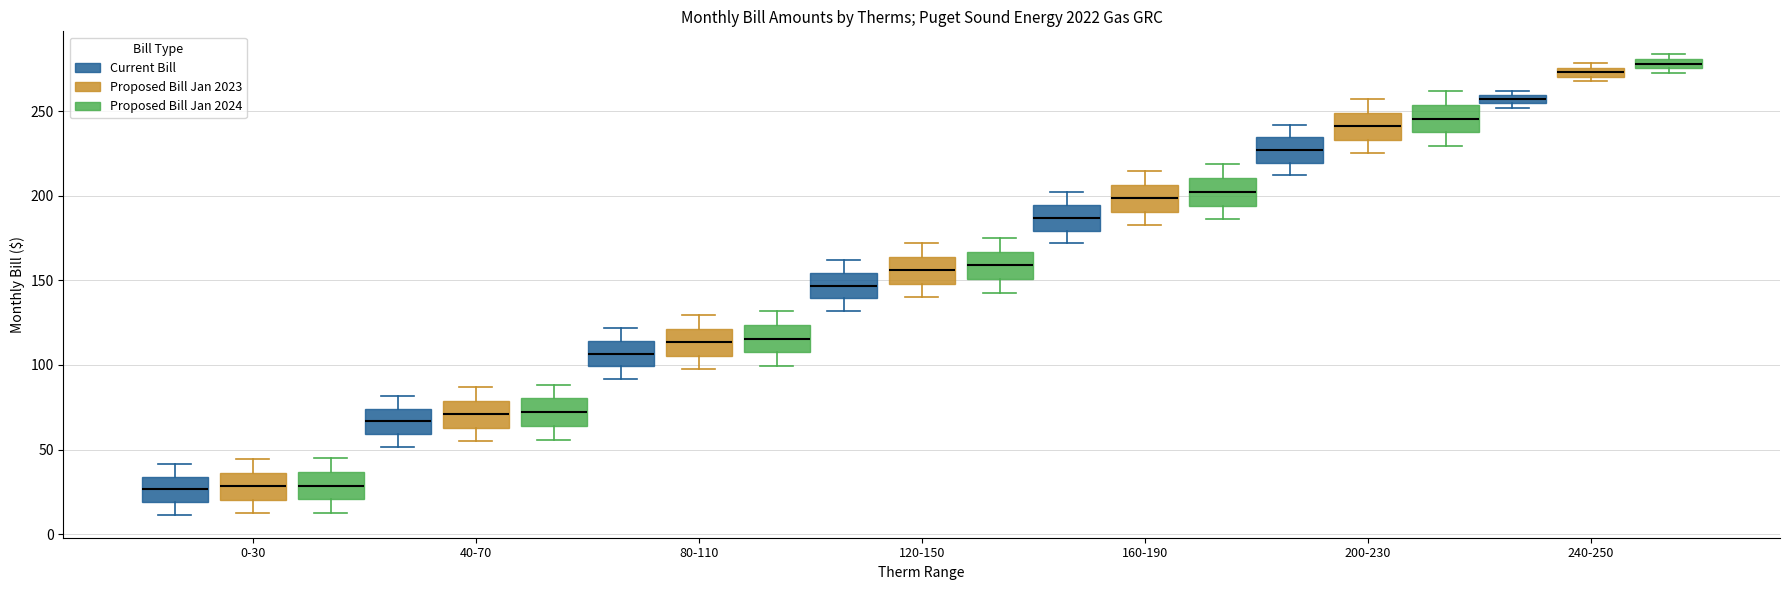

Where does the upper whisker of the box for 0-30 (Proposed Bill Jan 2024) end on the y-axis? The values are not printed on the chart, so give them approximately, as read against the axis.

45